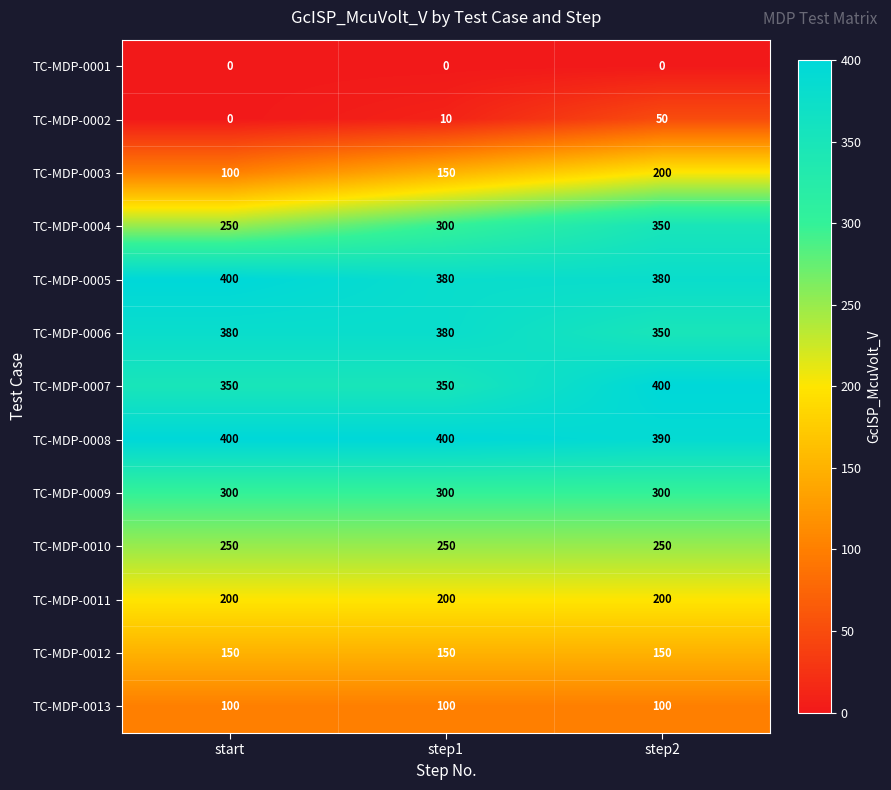

What is the minimum value for TC-MDP-0005?

380